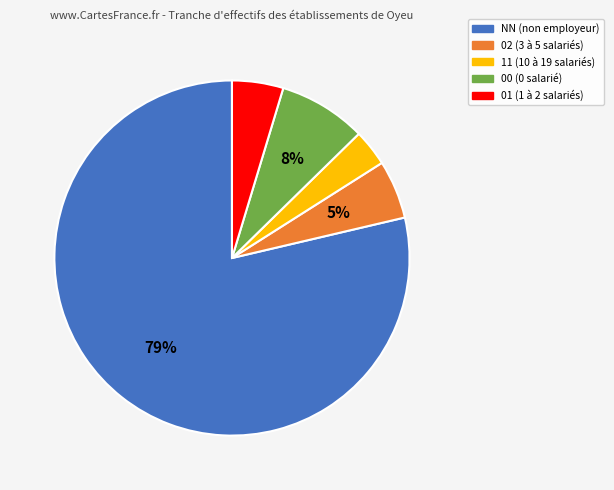

To the nearest percent, what is the average slice percentage?

20%